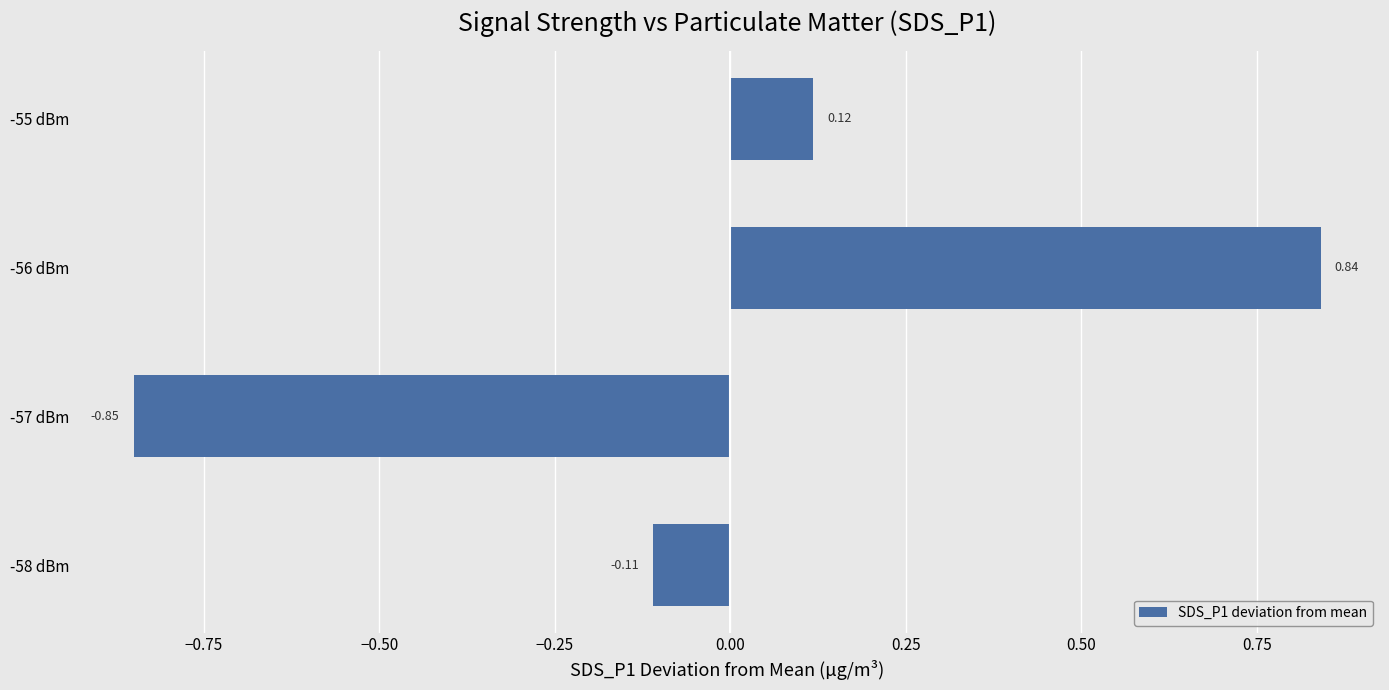

What is the difference between the values at -55 dBm and -57 dBm?

1.0